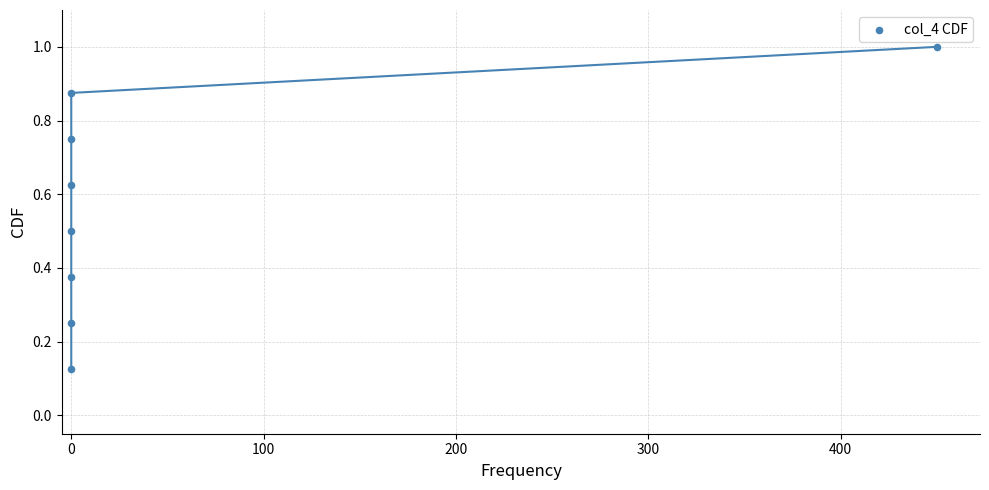

What is the average X value?

56.2